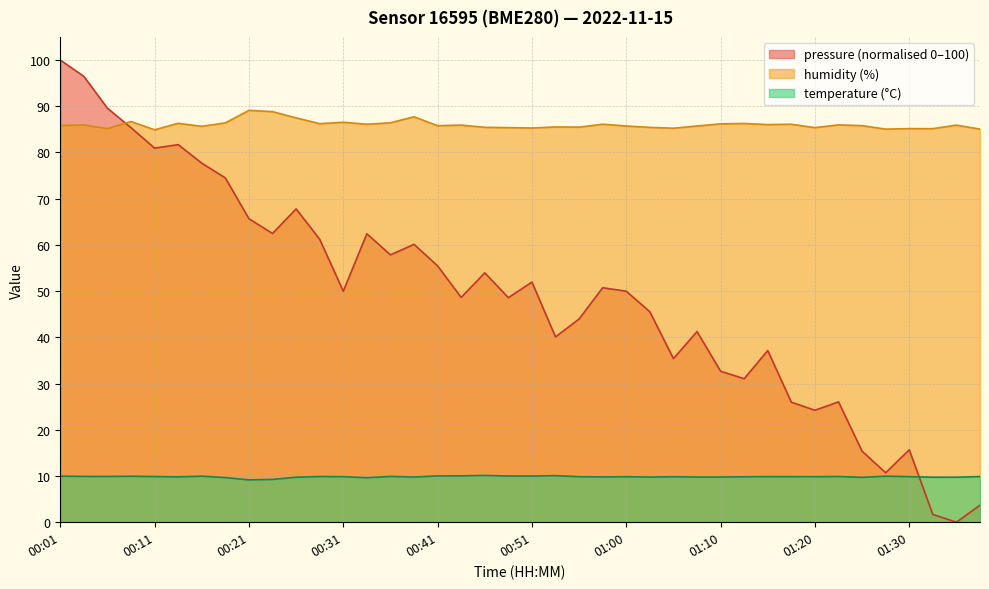

At 01:18, list the series in order from smallest to largest.

temperature, humidity